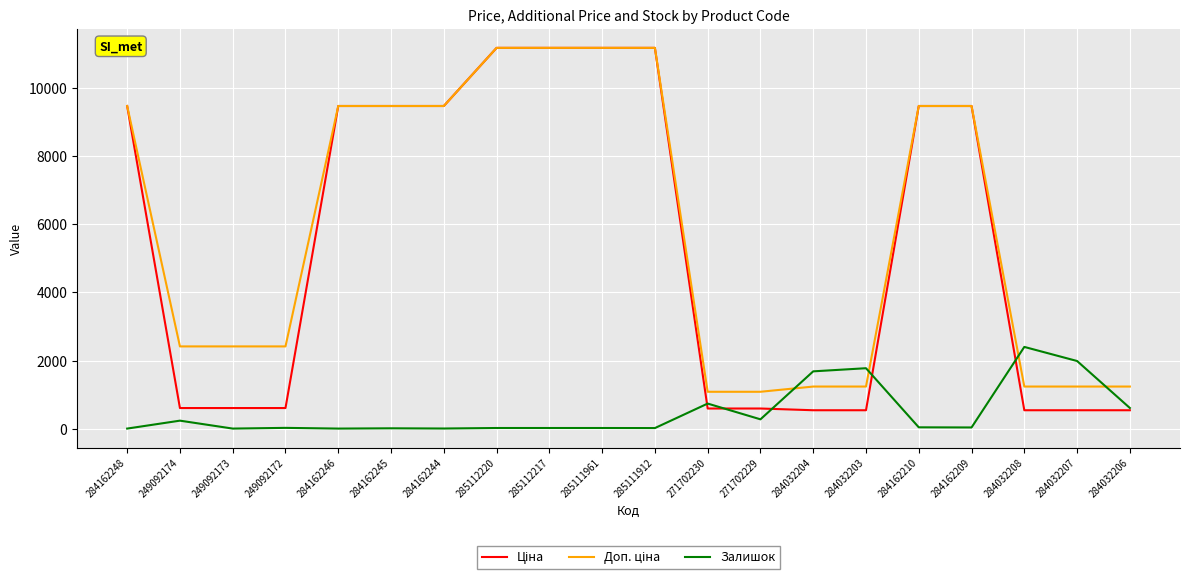

At how many categories does at least one series exceed 7560?

10